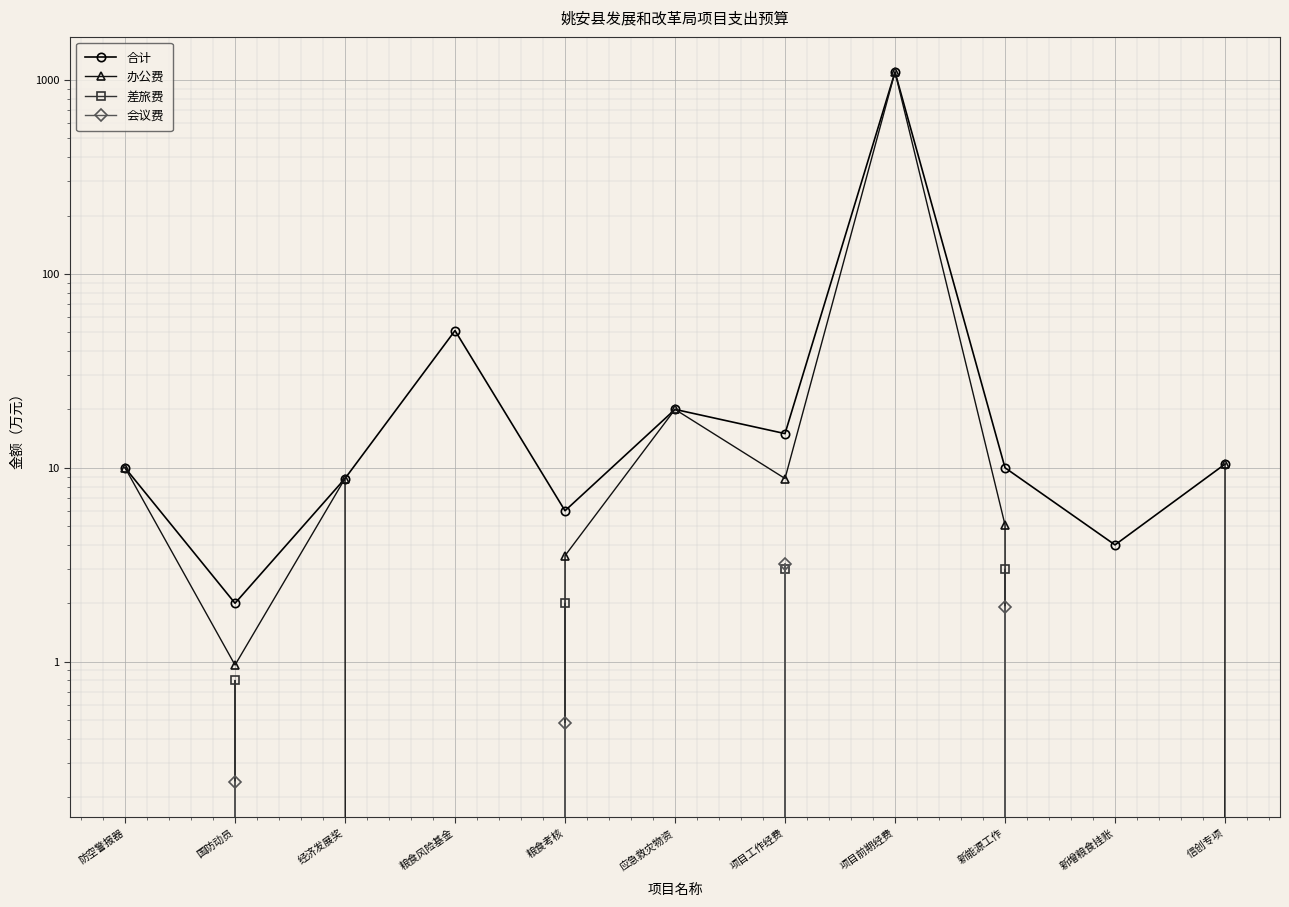

What is the label of the 9th point from the right?

经济发展奖